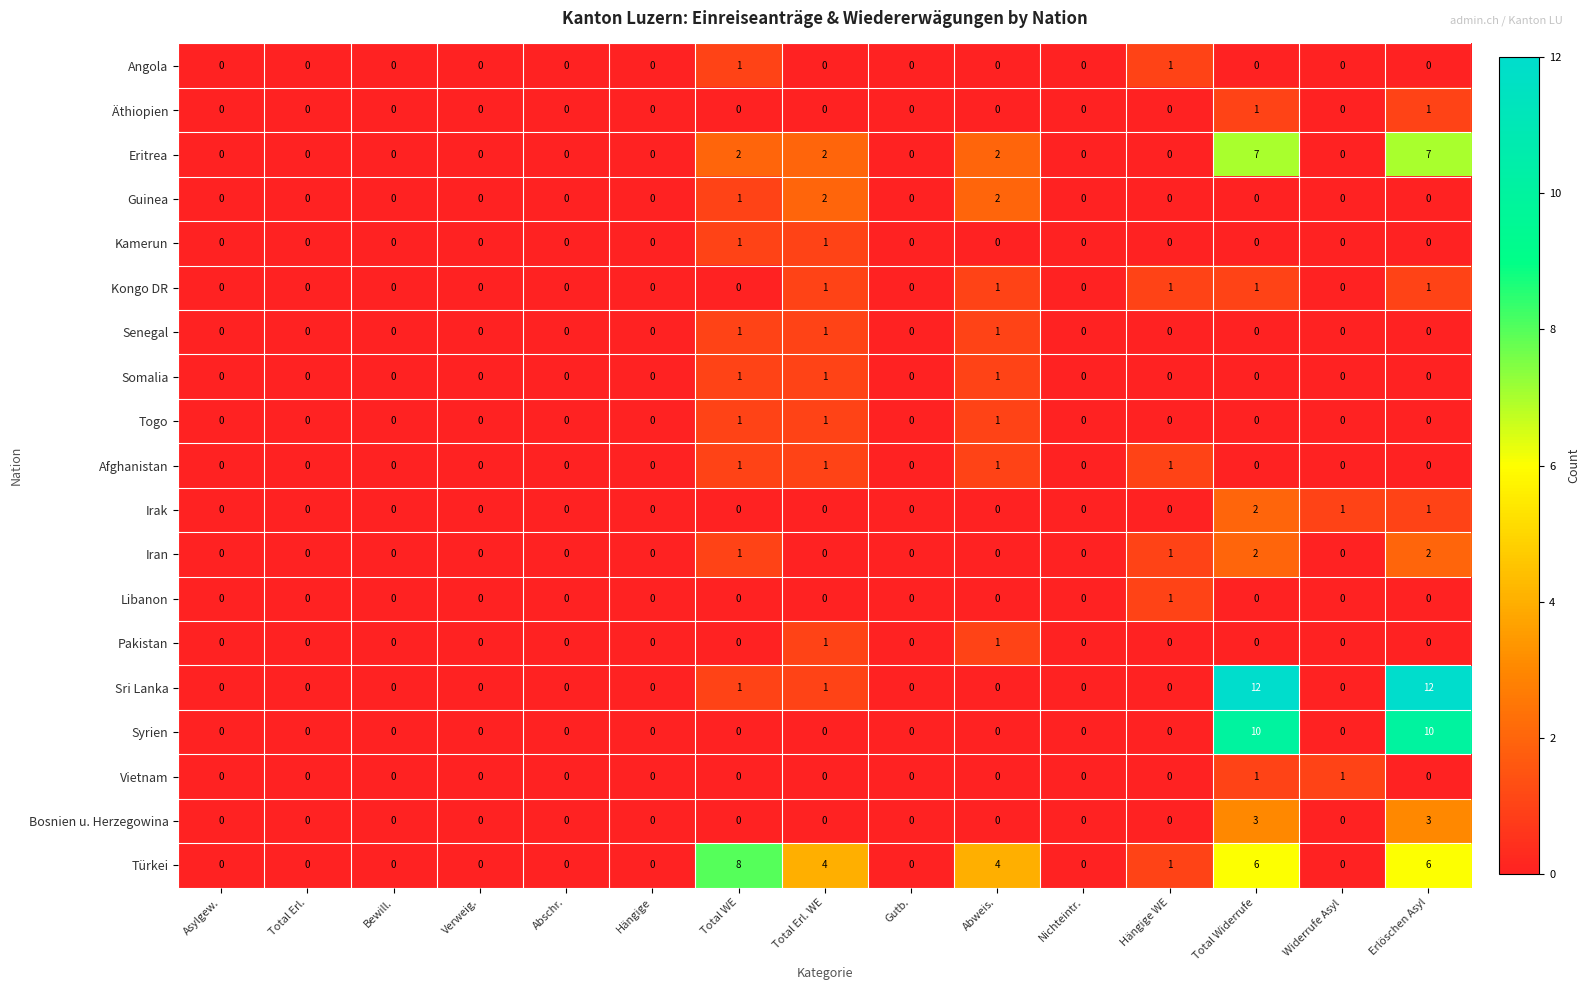

Between Hängige and Total Erl. WE, which series saw the biggest shift?

Türkei